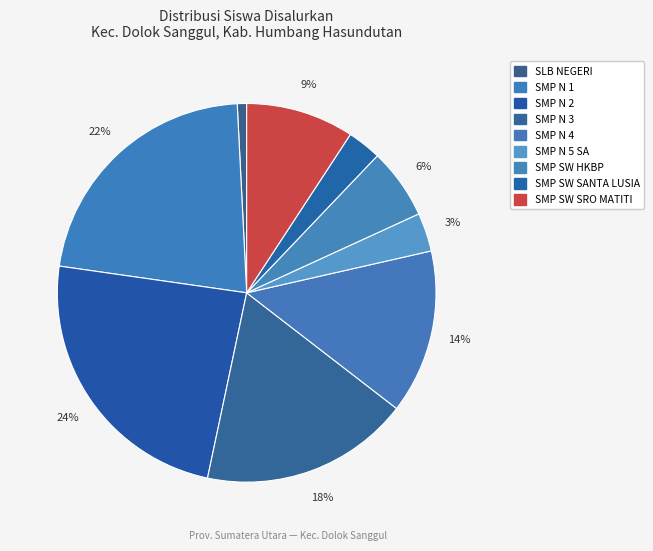

Which slice is the largest?

SMP NEGERI 2 DOLOKSANGGUL